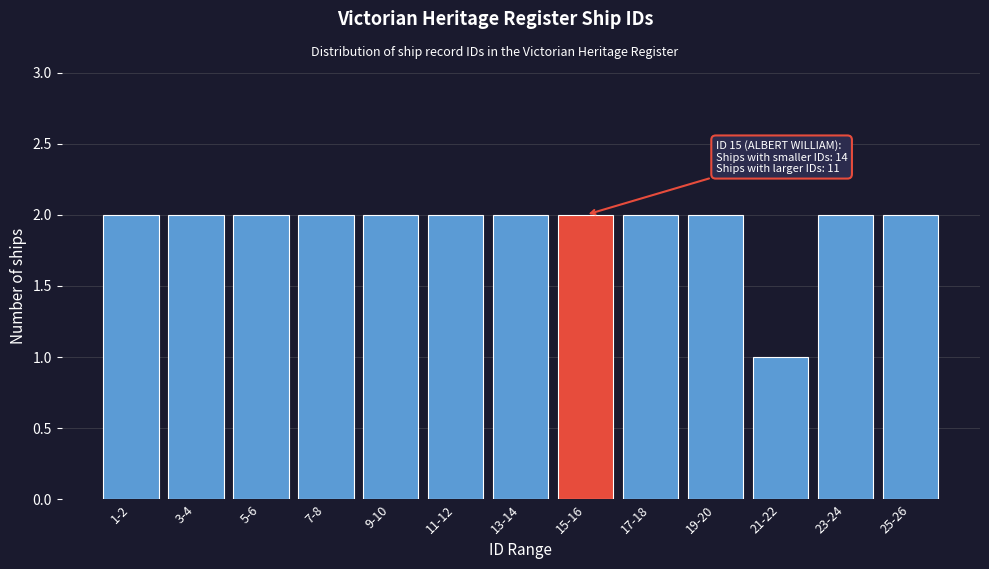

Reading right to left, list all the values displayed in this chart.

25-26=2	23-24=2	21-22=1	19-20=2	17-18=2	15-16=2	13-14=2	11-12=2	9-10=2	7-8=2	5-6=2	3-4=2	1-2=2